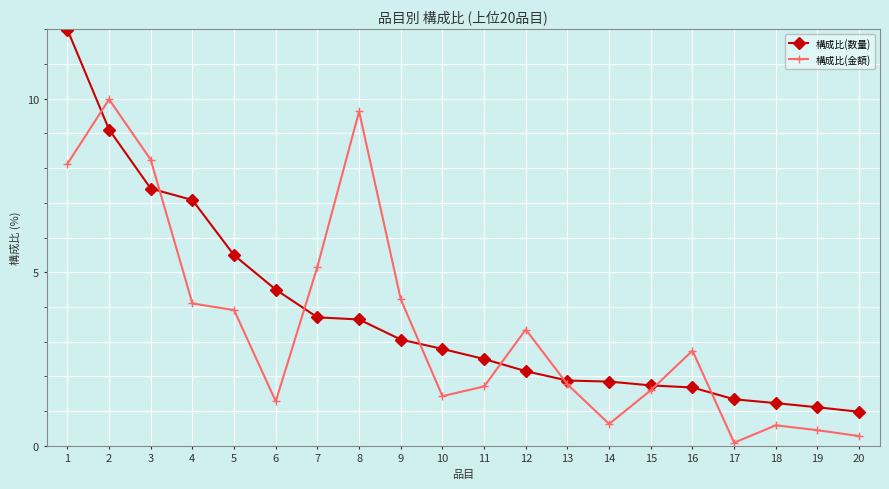

How many values in the 構成比(数量) series exceed 2?

12